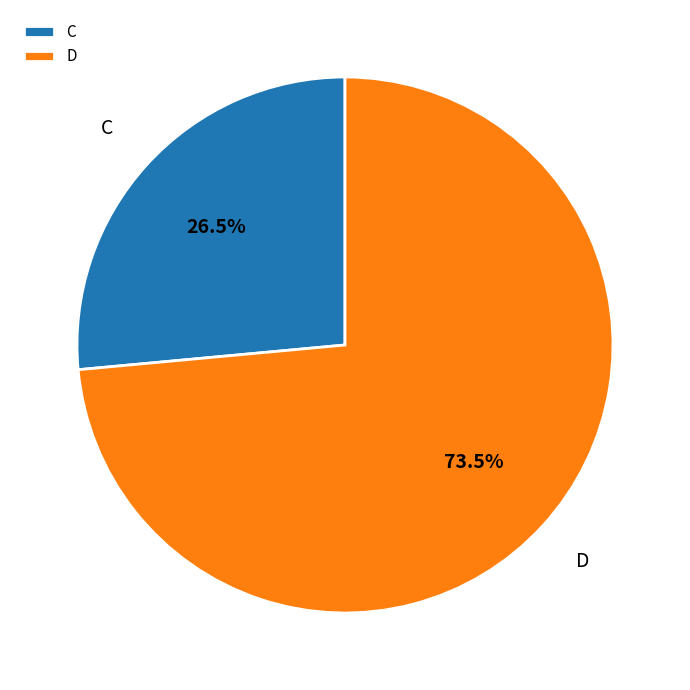

Between D and C, which is larger?

D